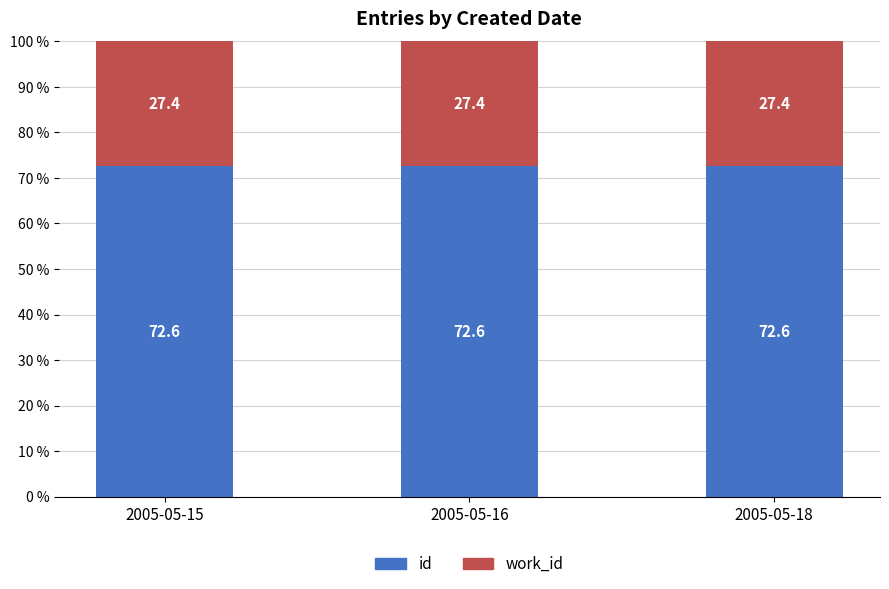

Reading left to right, transcribe the values for id.

2005-05-15=72.6	2005-05-16=72.6	2005-05-18=72.6